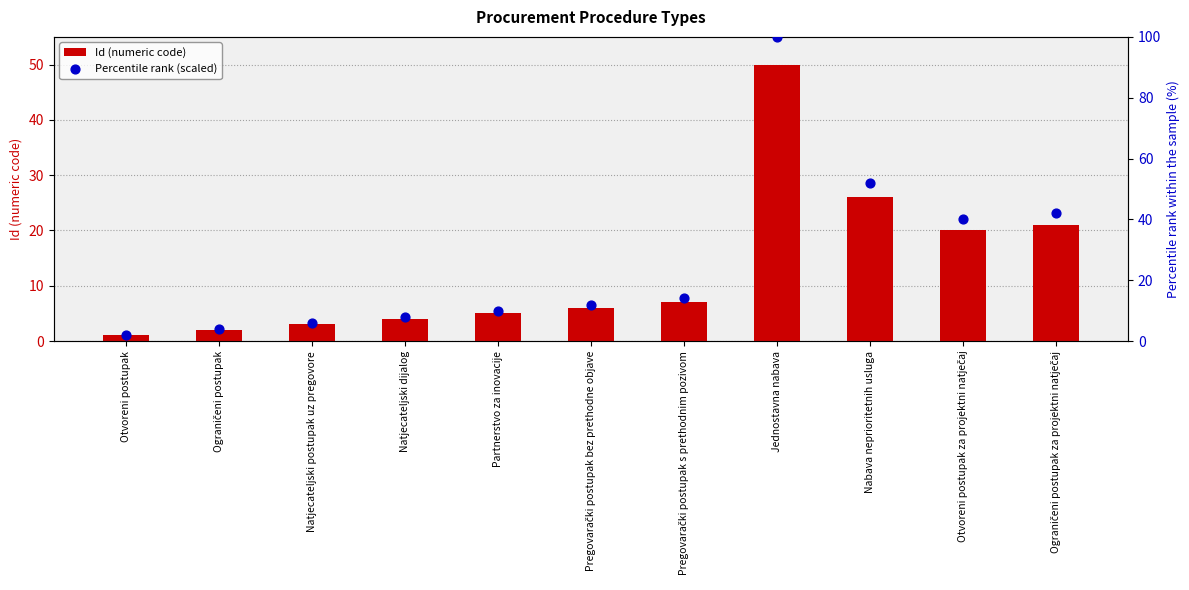

Which series has the widest spread of Y values?

Percentile rank (scaled)